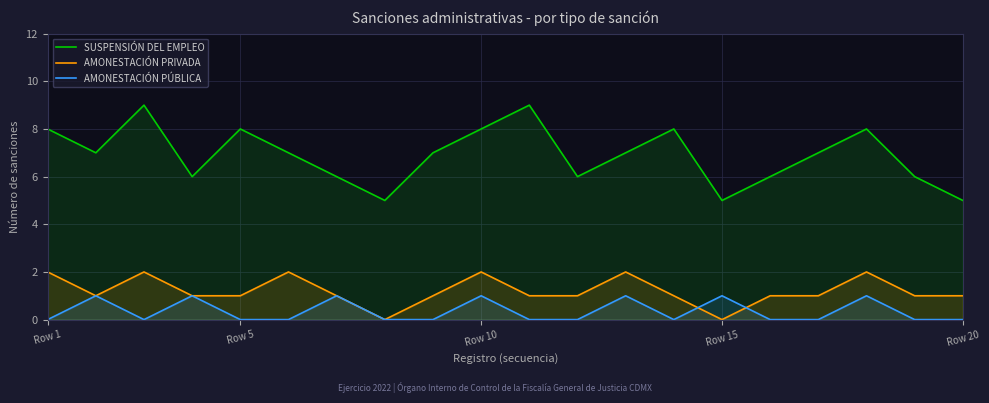

Which series has the widest spread of values?

SUSPENSIÓN DEL EMPLEO